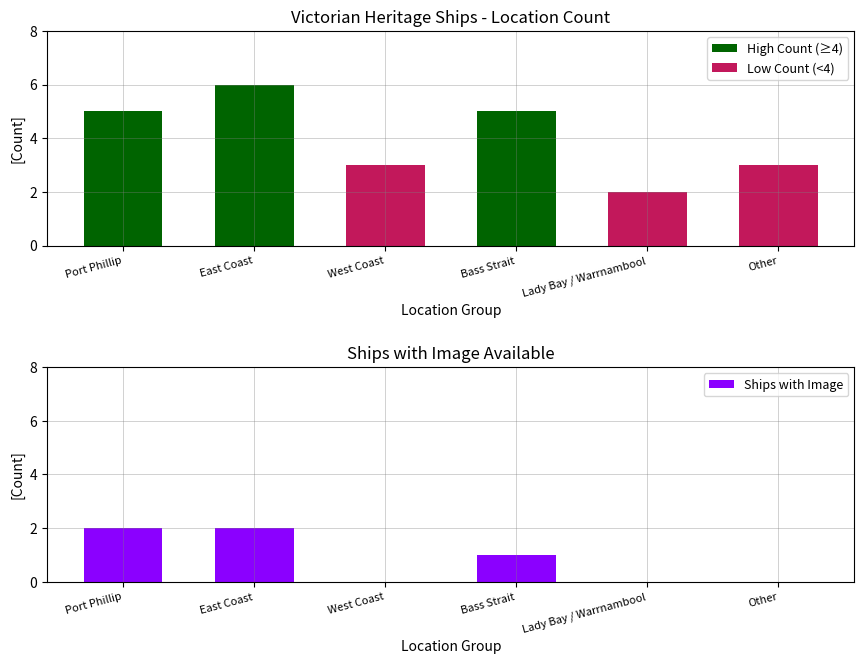

Is it true that the value at Other is 0?

True